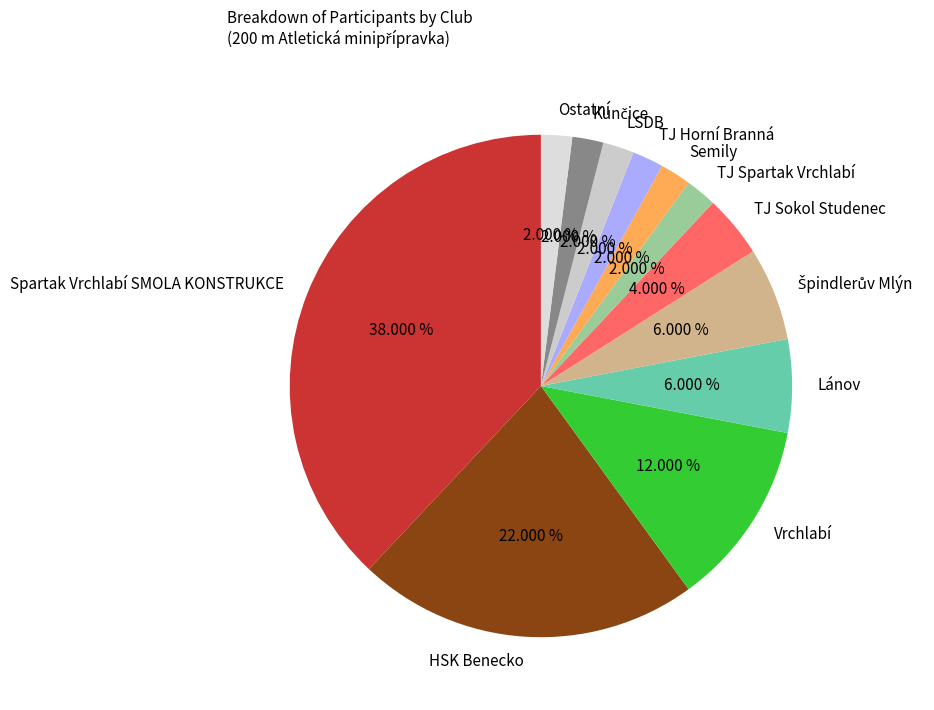

Count the number of slices in the pie.

12